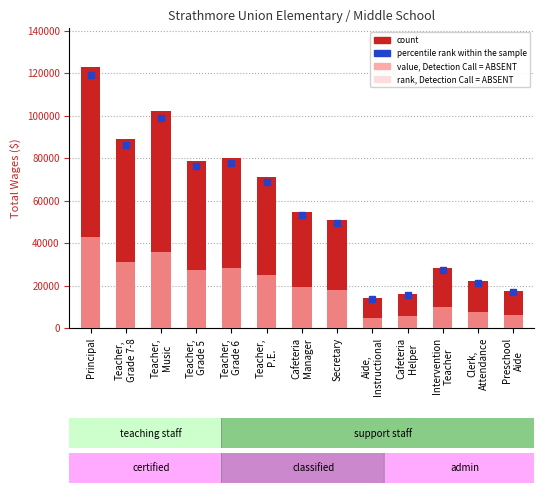

What is the difference between the maximum and minimum values in the value, Detection Call = ABSENT series?

38053.8